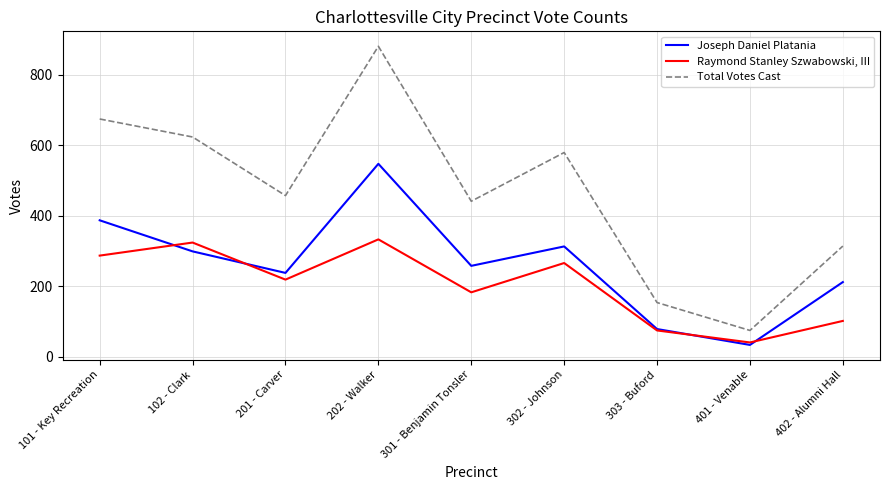

Does the chart have visible grid lines?

Yes